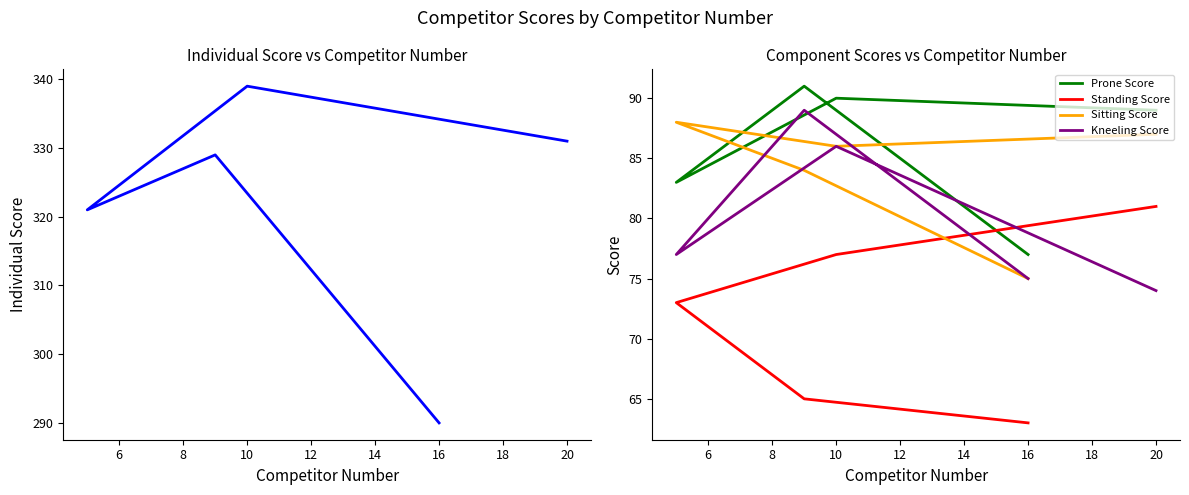

What is the average value of the Individual Score series?

322